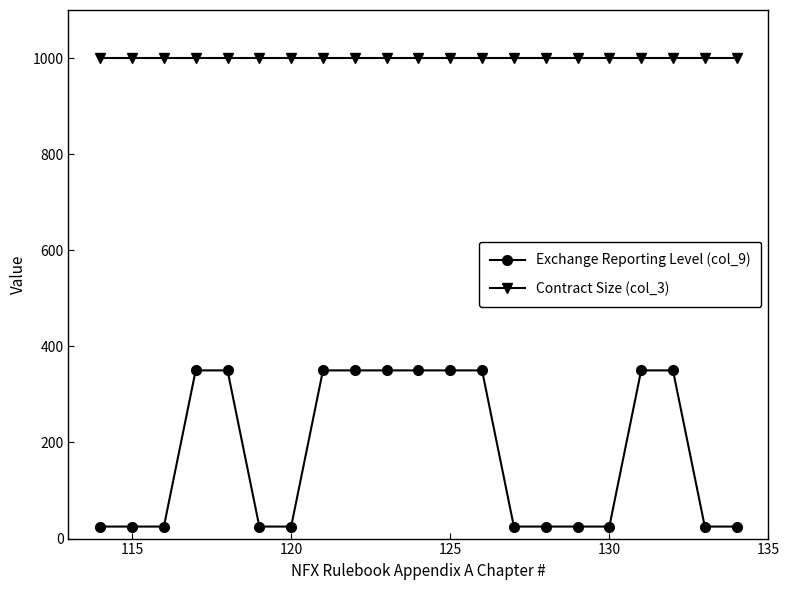

List the series in order of their overall mean, highest first.

Contract Size (col_3), Exchange Reporting Level (col_9)